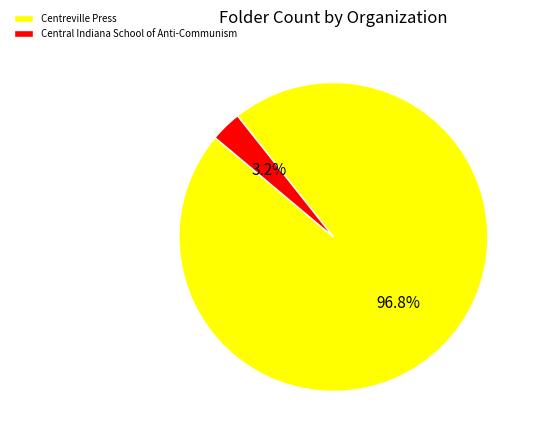

What percentage do Centreville Press and Central Indiana School of Anti-Communism together represent?

100.0%